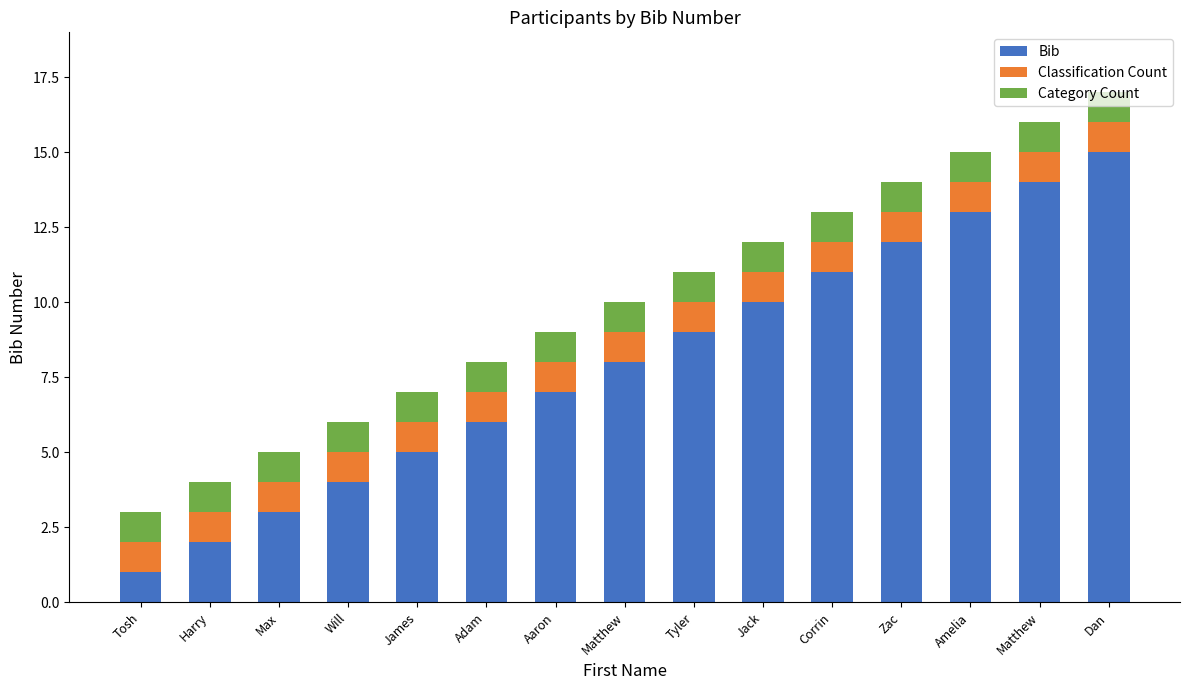

What are all the series names shown in the legend?

Bib, Classification Count, Category Count